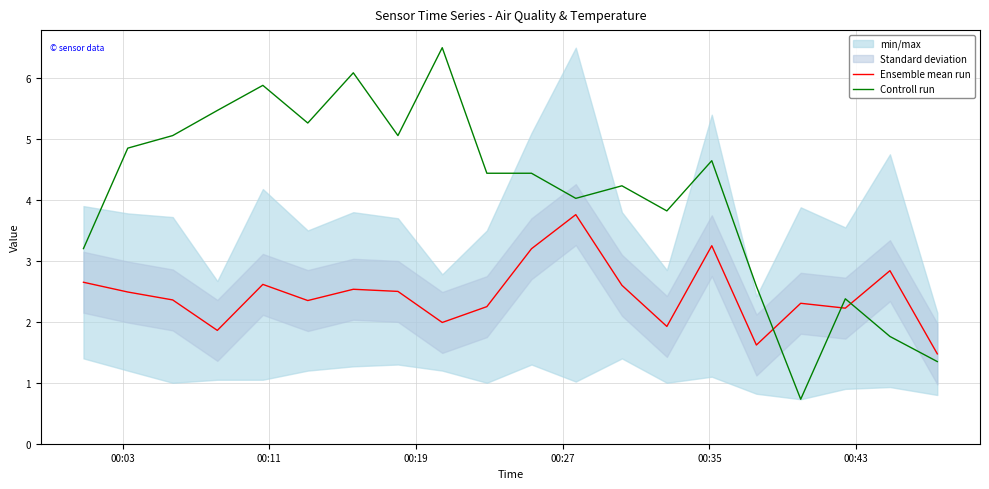

Reading left to right, transcribe all the data shown in this chart.

Ensemble mean run: 2.6	2.5	2.4	1.9	2.6	2.4	2.5	2.5	2.0	2.2	3.2	3.8	2.6	1.9	3.2	1.6	2.3	2.2	2.8	1.5
Controll run: 3.2	4.9	5.1	5.5	5.9	5.3	6.1	5.1	6.5	4.4	4.4	4.0	4.2	3.8	4.6	2.6	0.7	2.4	1.8	1.3